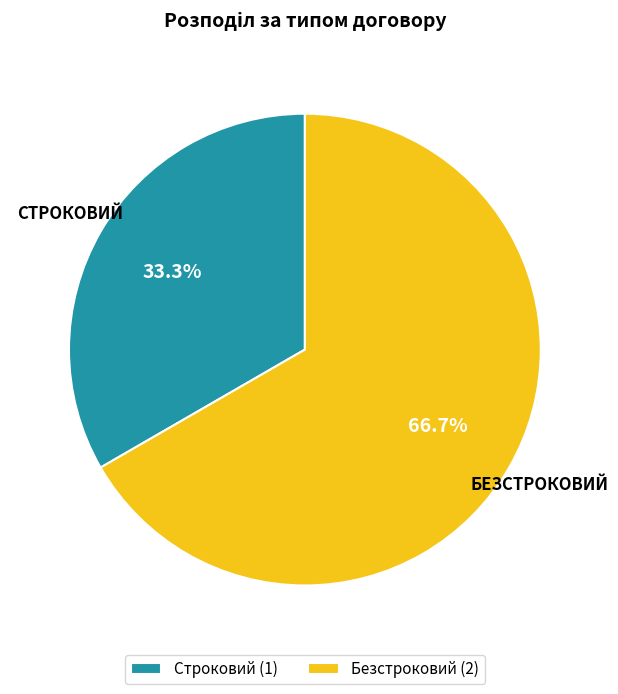

To the nearest percent, what is the difference between the largest and smallest slice percentages?

33%